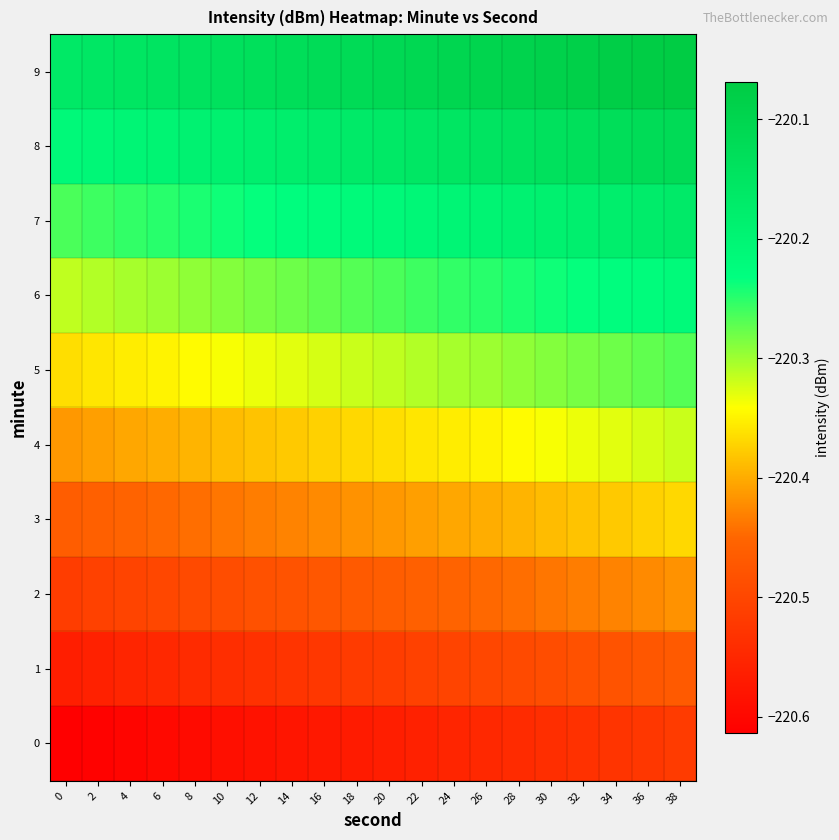

Which series has the largest range (max minus min)?

row_0